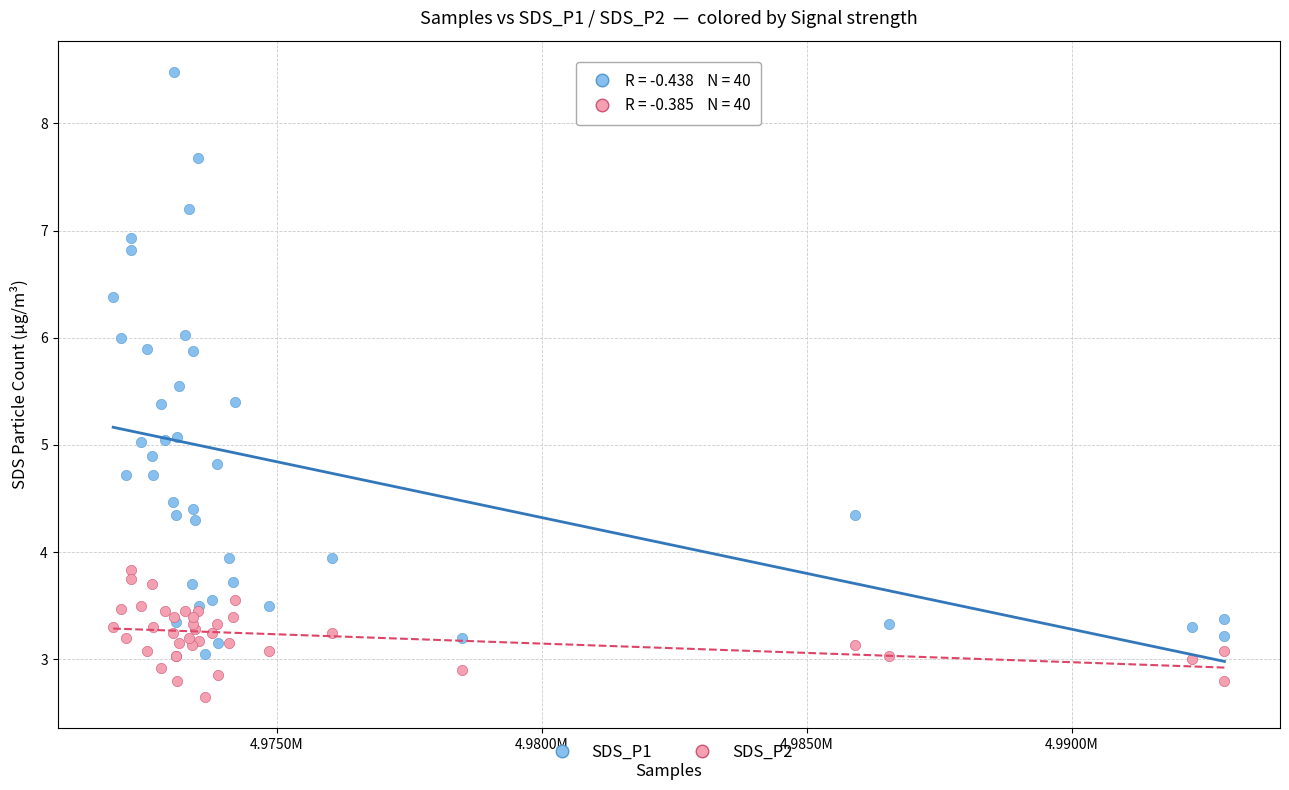

Which series has the largest Y range (max minus min)?

SDS_P1